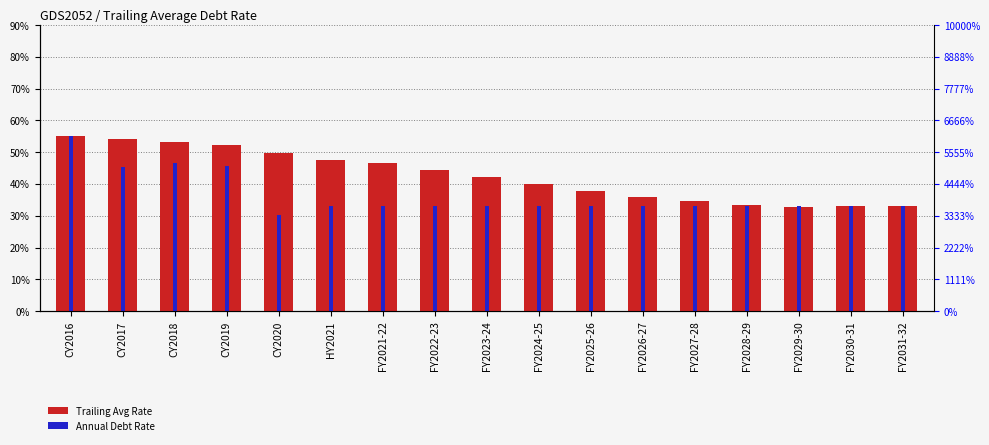

List the series in order of their overall mean, lowest first.

Annual Debt Rate, Trailing Avg Rate